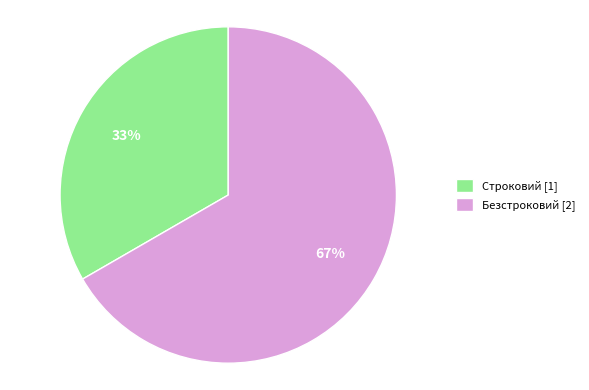

Combined, do Строковий [1] and Безстроковий [2] account for over 50%?

Yes